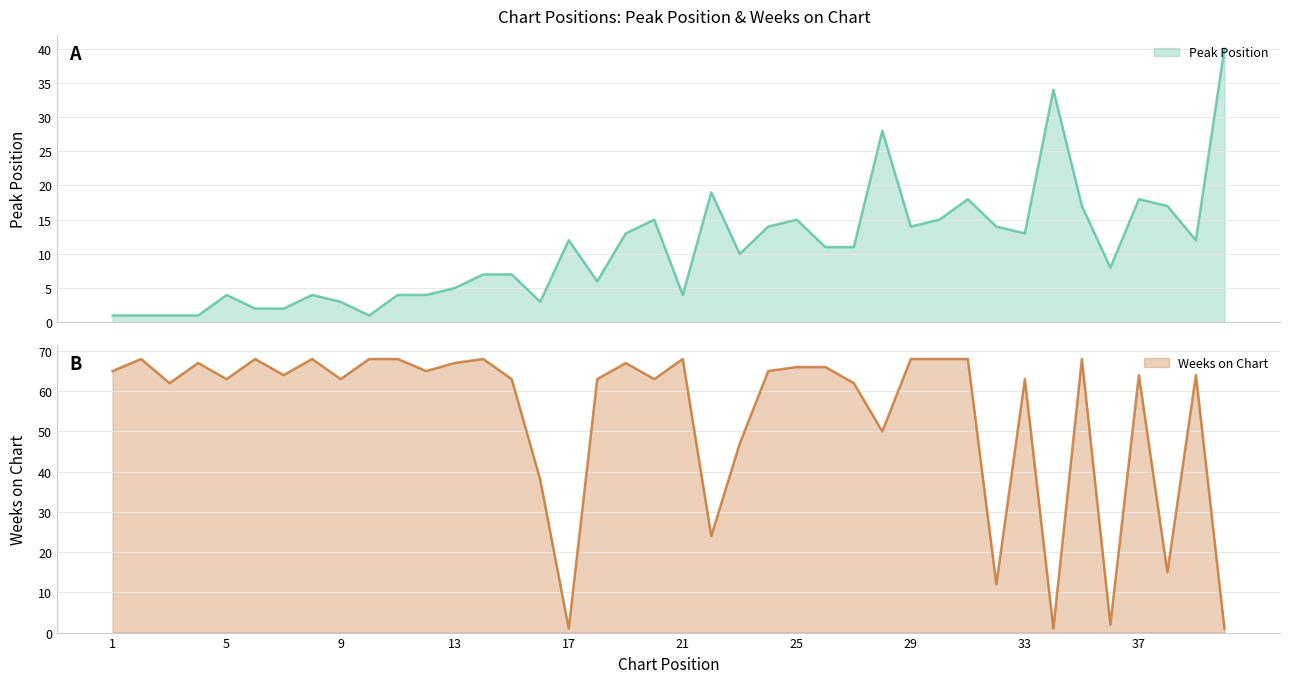

What is the difference between the maximum and minimum values in the Weeks on Chart series?

67